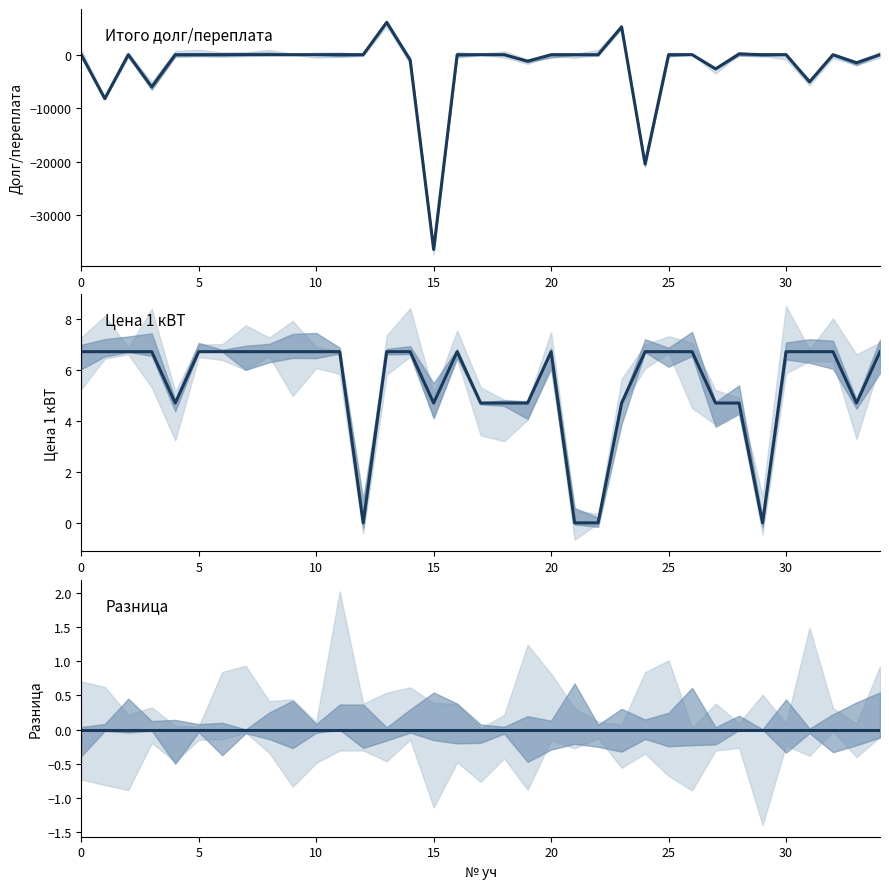

Count the number of categories in the chart.

35